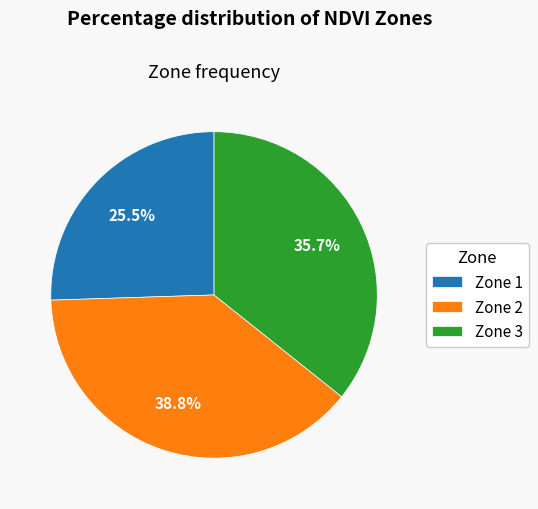

Is it true that Zone 2 is 39% of the pie?

True